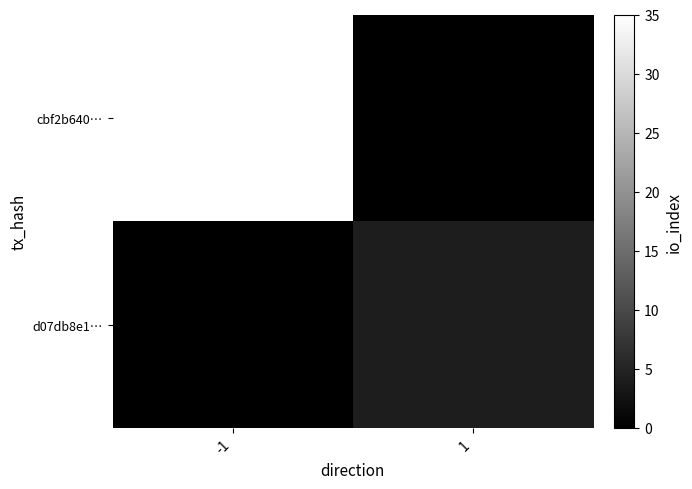

How many series are shown in this chart?

2